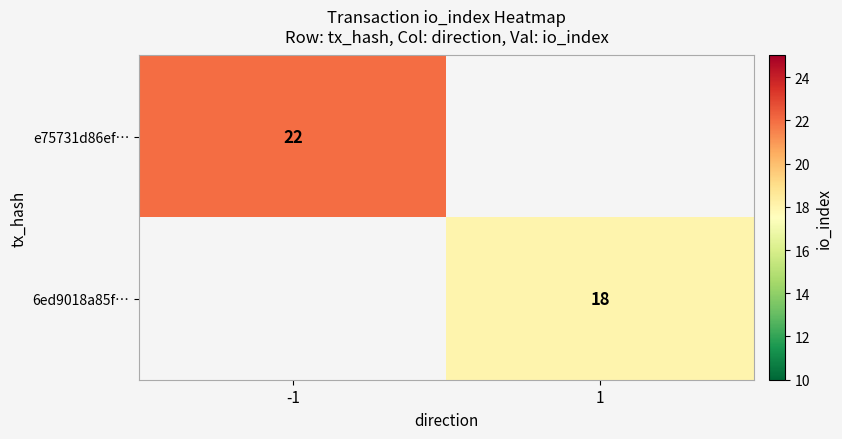

True or false: 6ed9018a85f… has a value of 7 at 1.

False